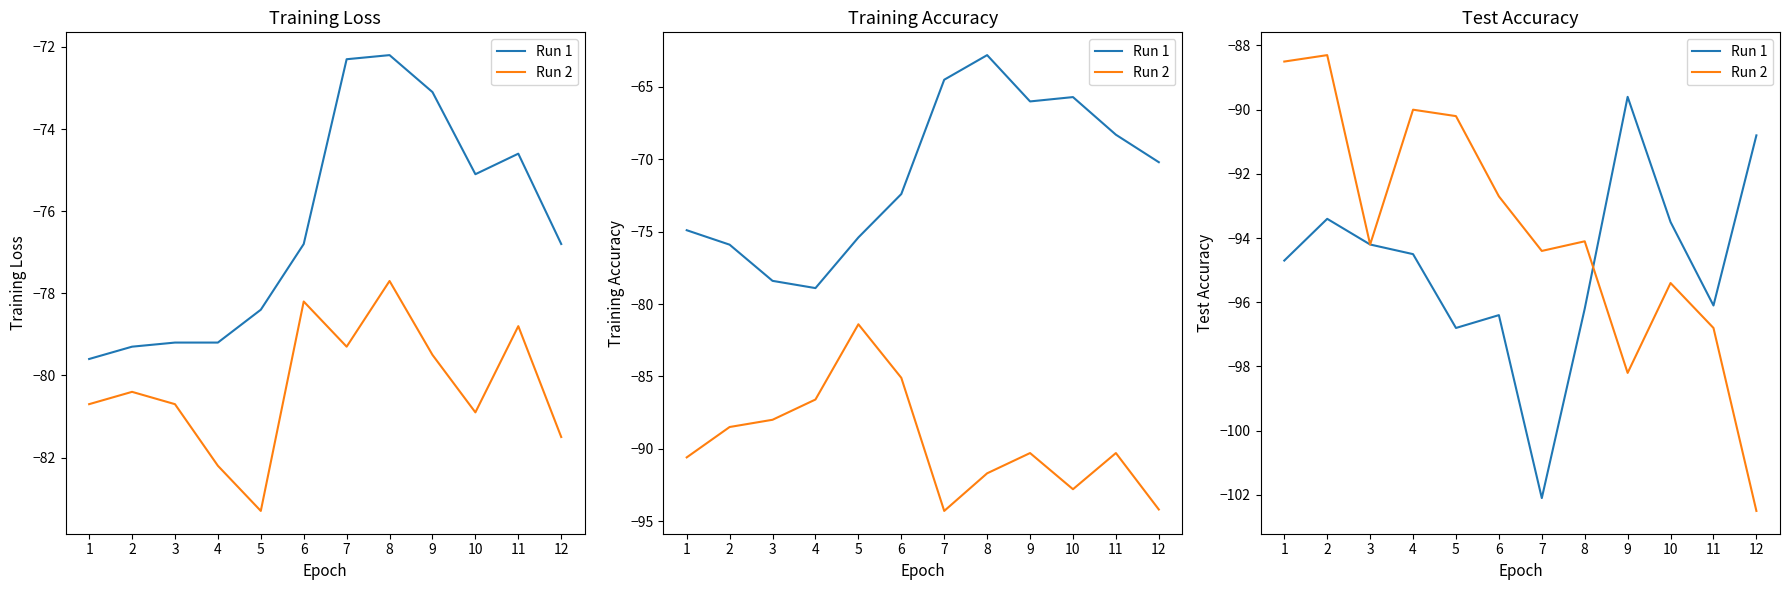

Which category has the highest value across all series?

2